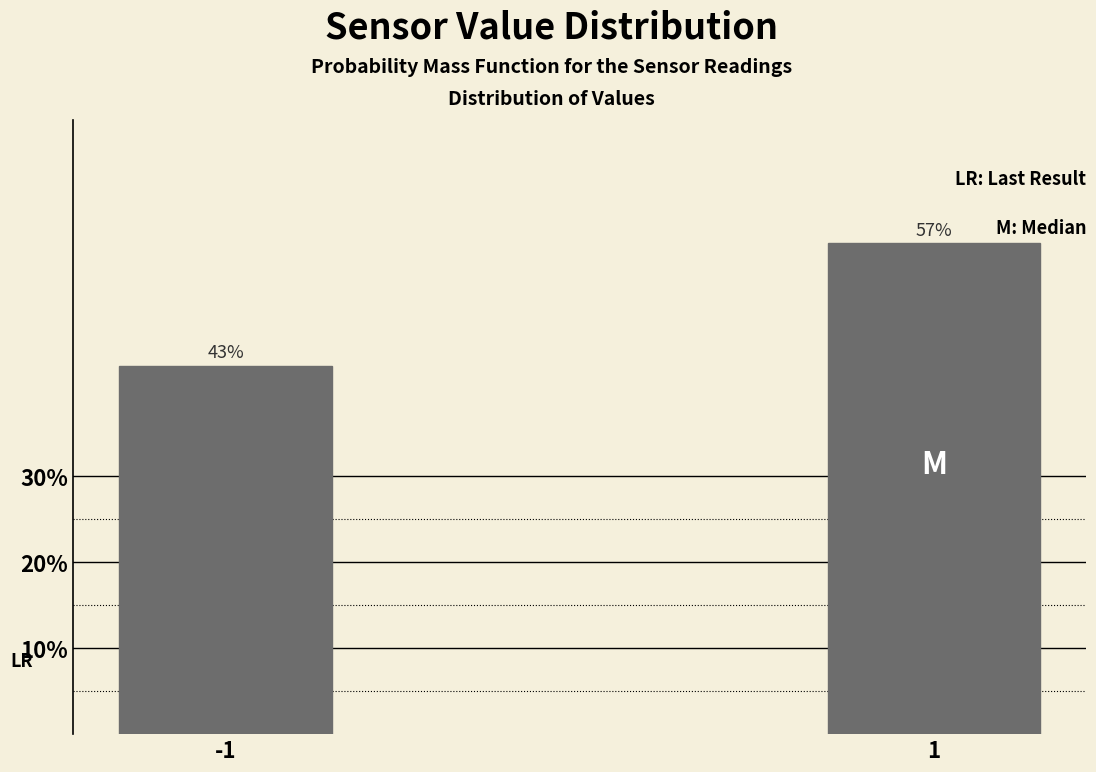

Are the bars horizontal?

No